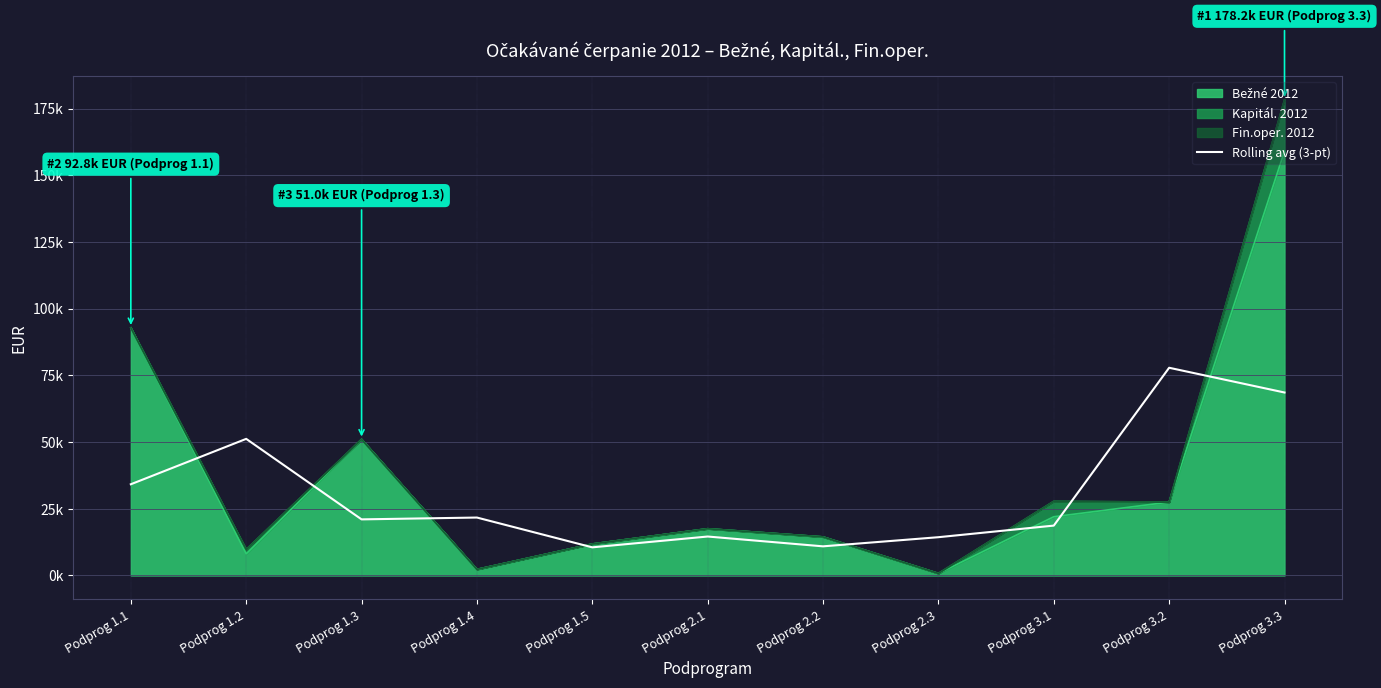

At which category does the data reach its first local valley?

Podprog 1.3